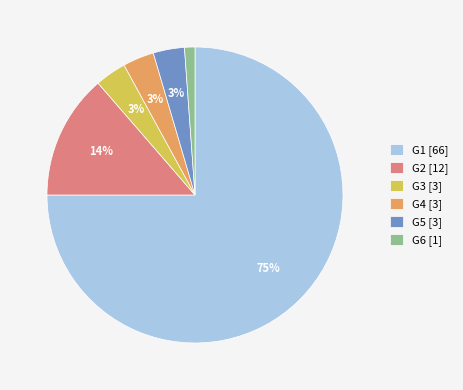

Which category has the biggest portion of the pie?

G1